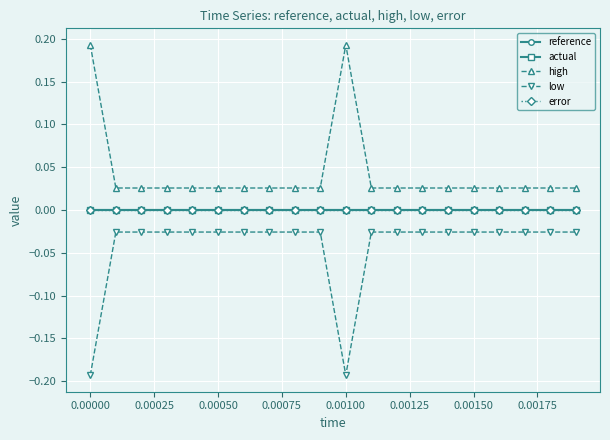

Is this an area chart (filled region under the line)?

No